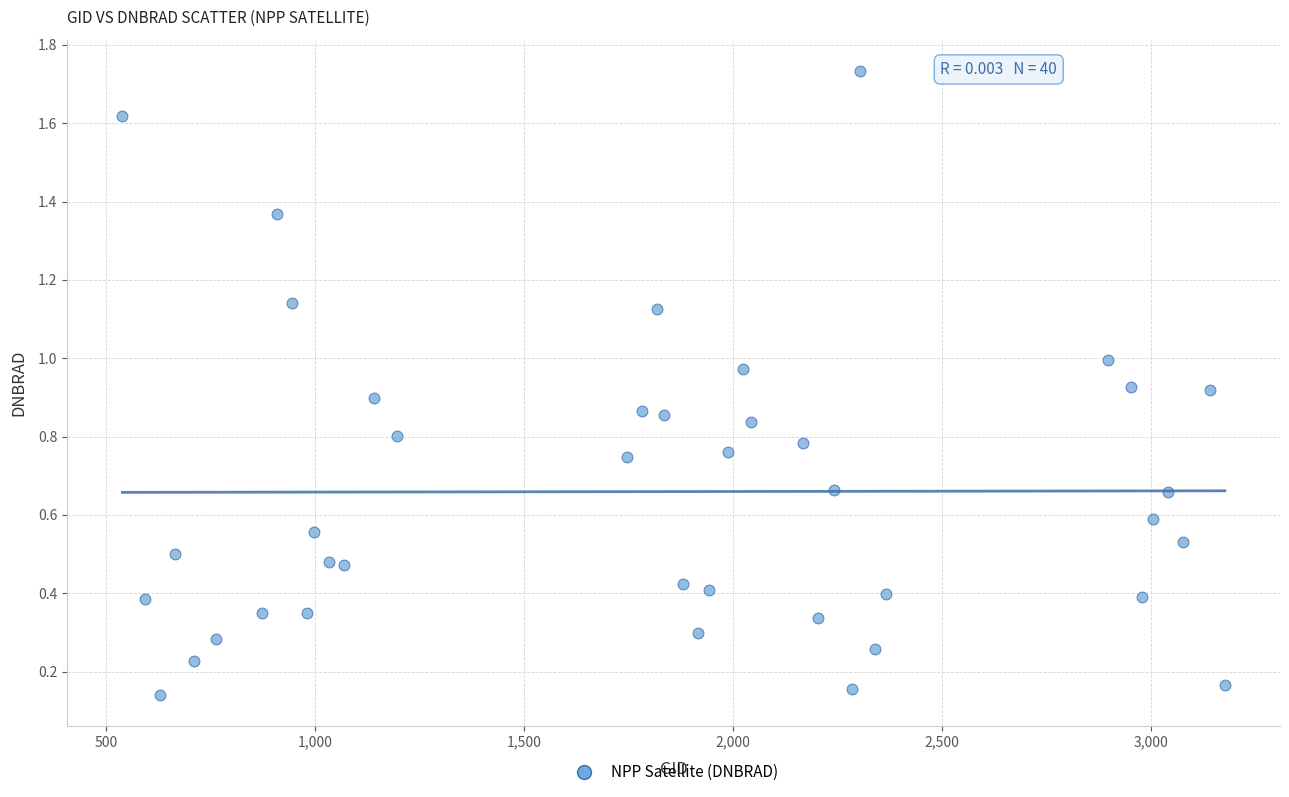

What is the range of X values (max minus min)?

2637.0